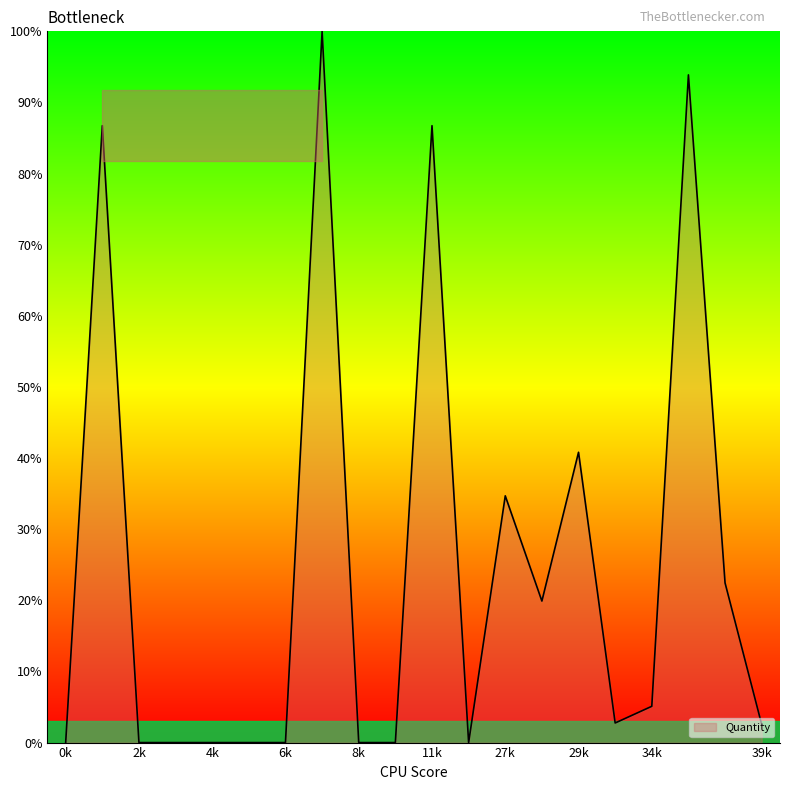

What is the greatest value displayed?

100.0